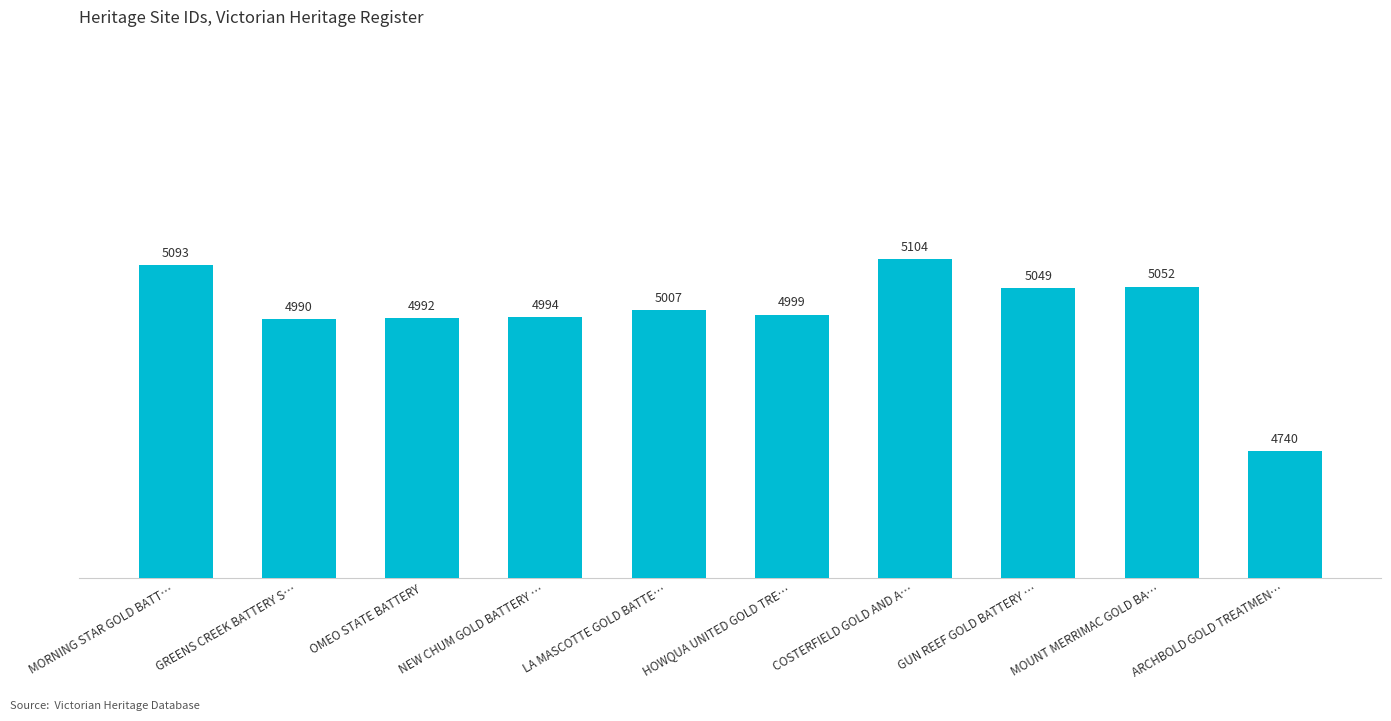

What is the difference between the maximum and minimum values?

364